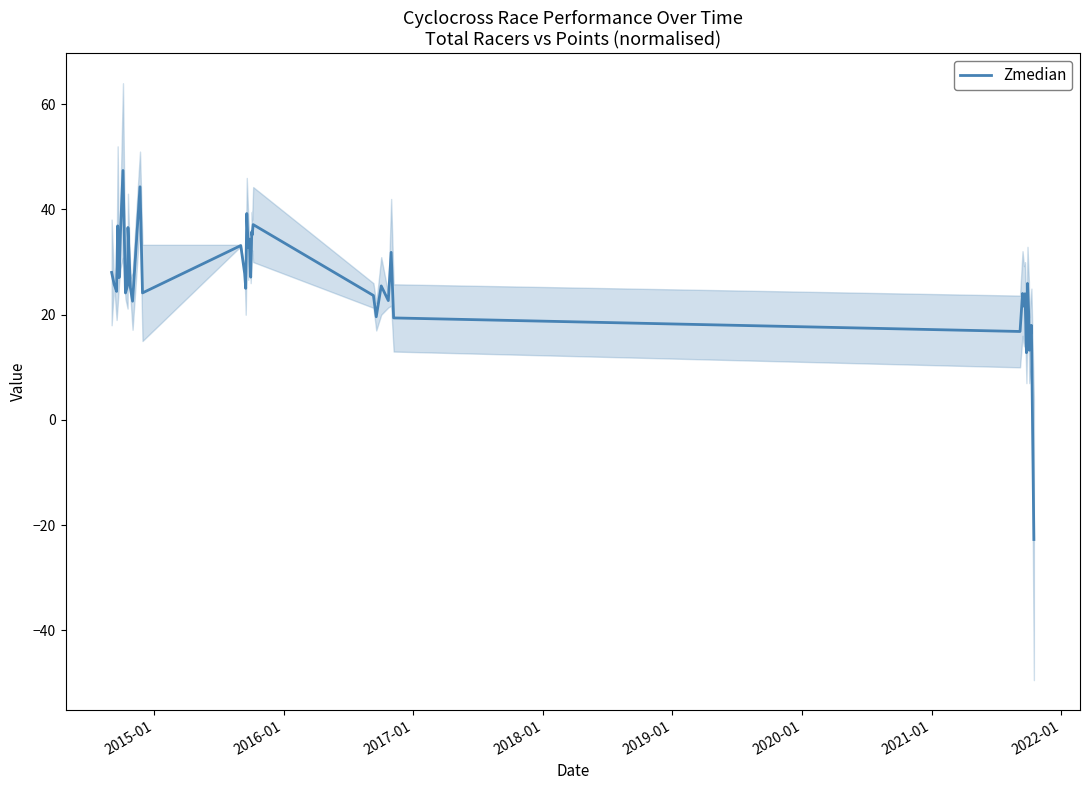

What is the difference between the maximum and second lowest values?

34.6